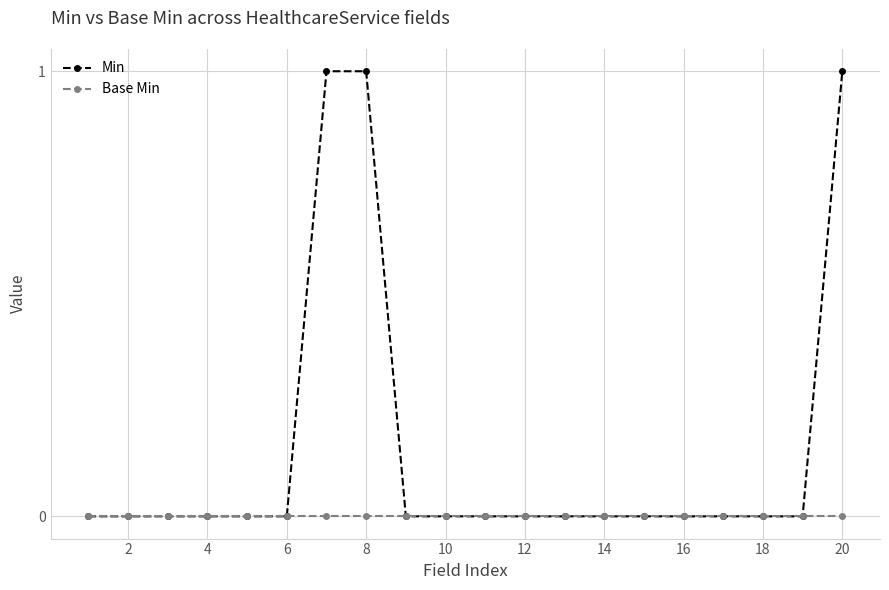

Which series has the widest spread of values?

Min